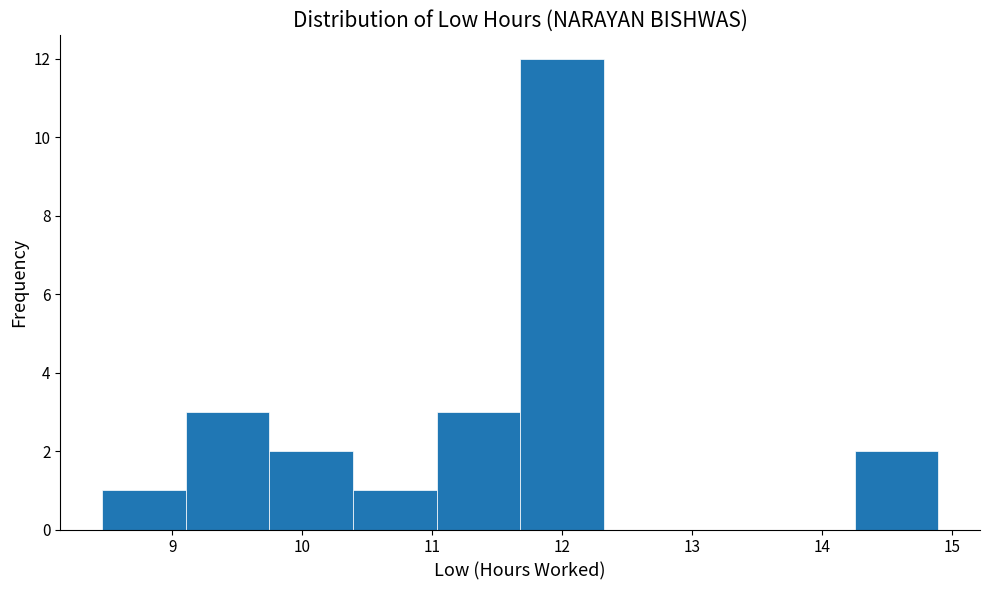

What is the height of the bar covering 11.7 to 12.3 on the x-axis? Neither the bar edges nor the heights are printed on the chart, so give them approximately, as read against the axes.

12